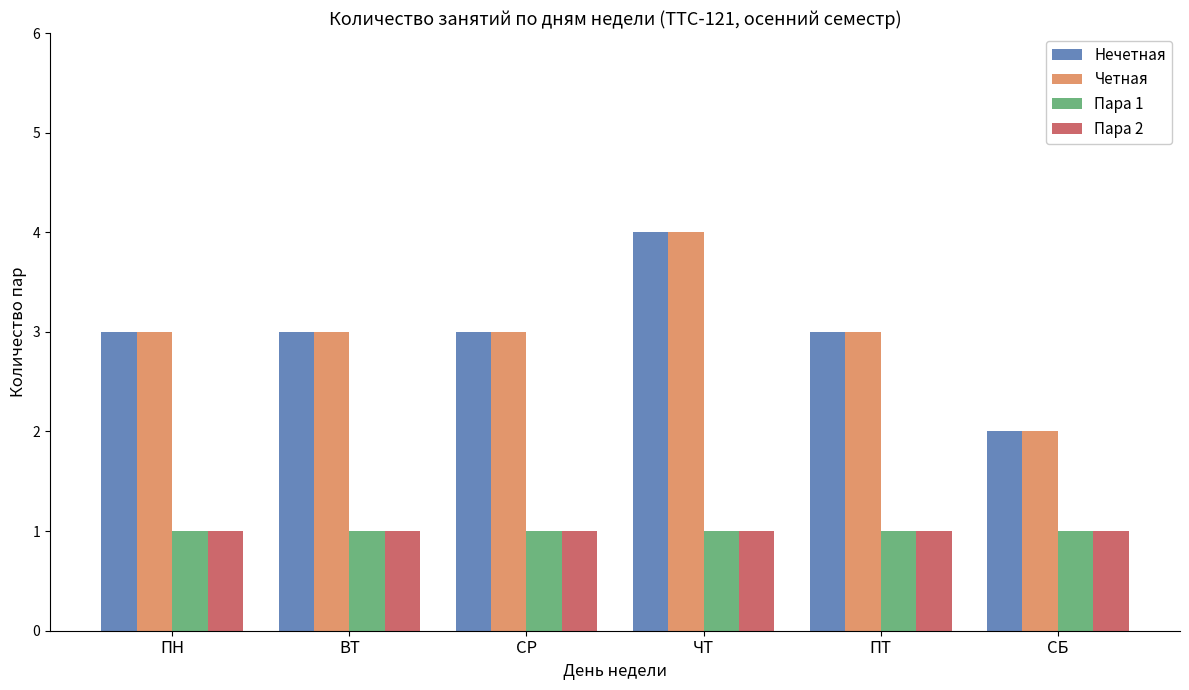

What are all the series names shown in the legend?

Нечетная, Четная, Пара 1, Пара 2